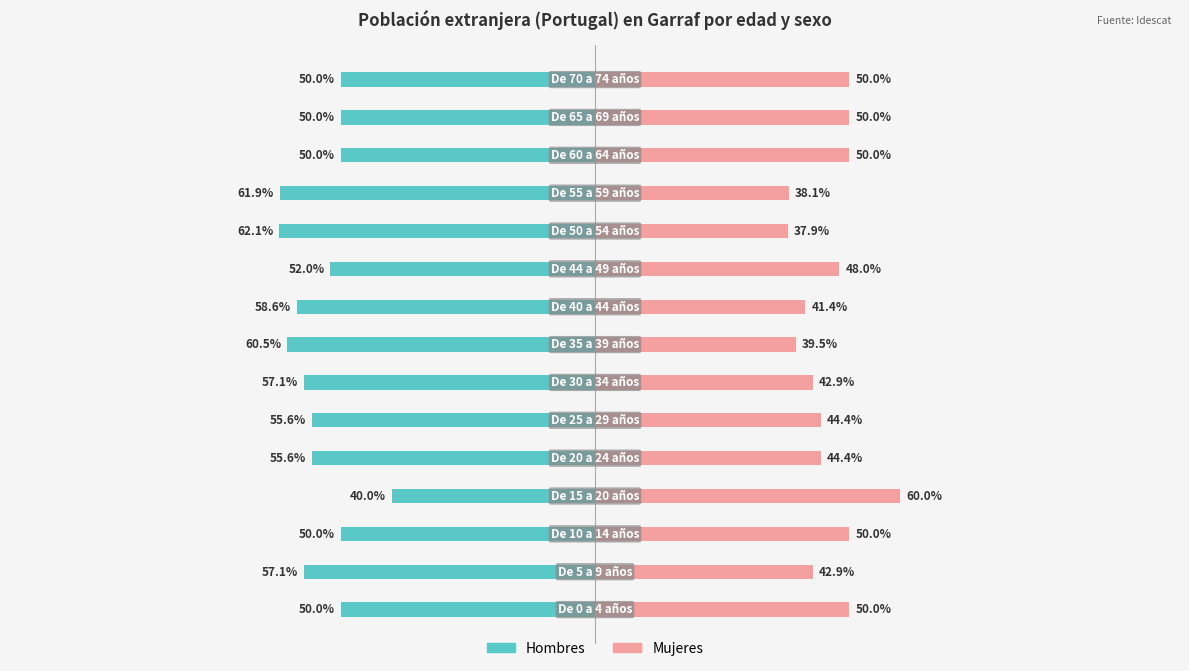

Where does the Hombres series first go above -55?

−150